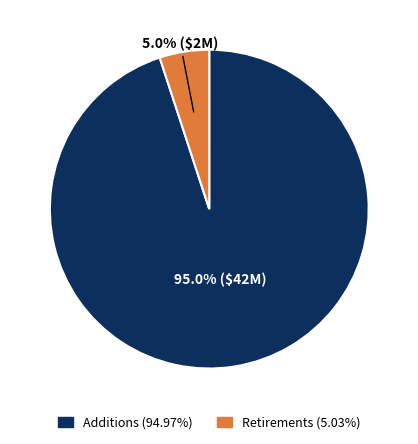

Does any single category account for the majority?

Yes